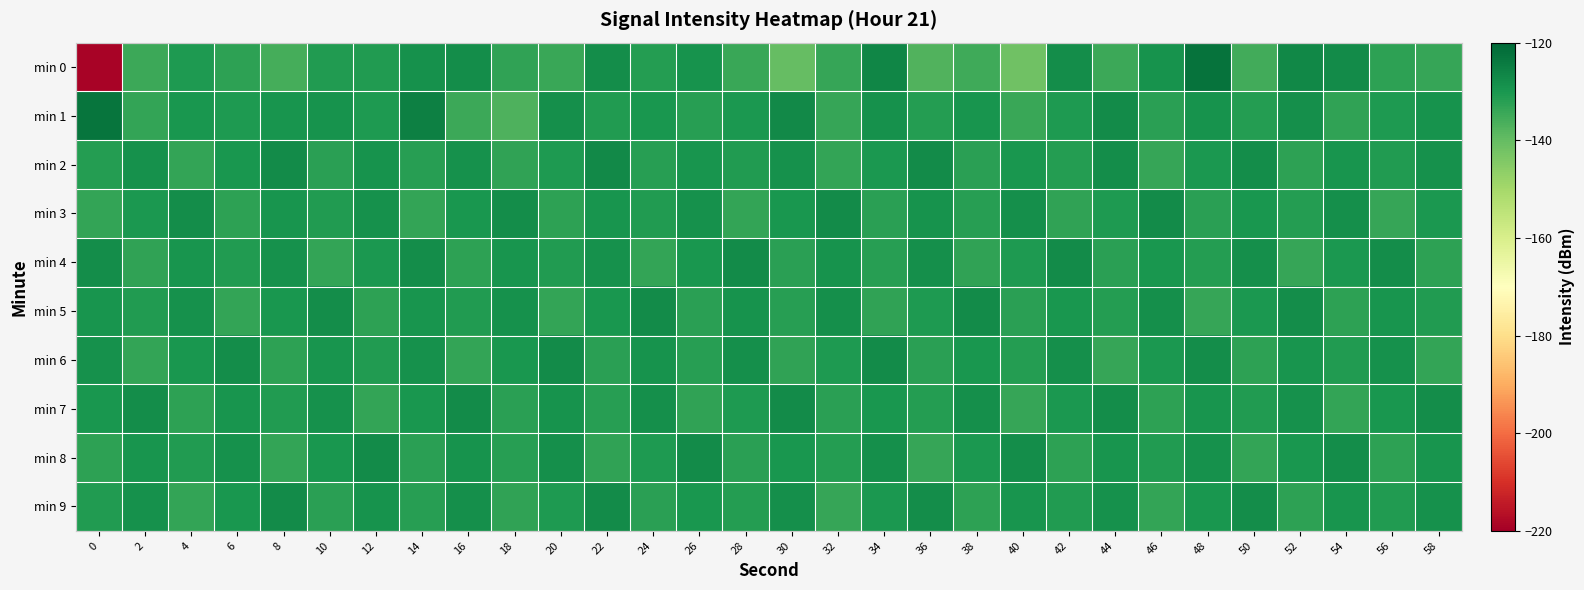

Which series has the largest range (max minus min)?

min 0